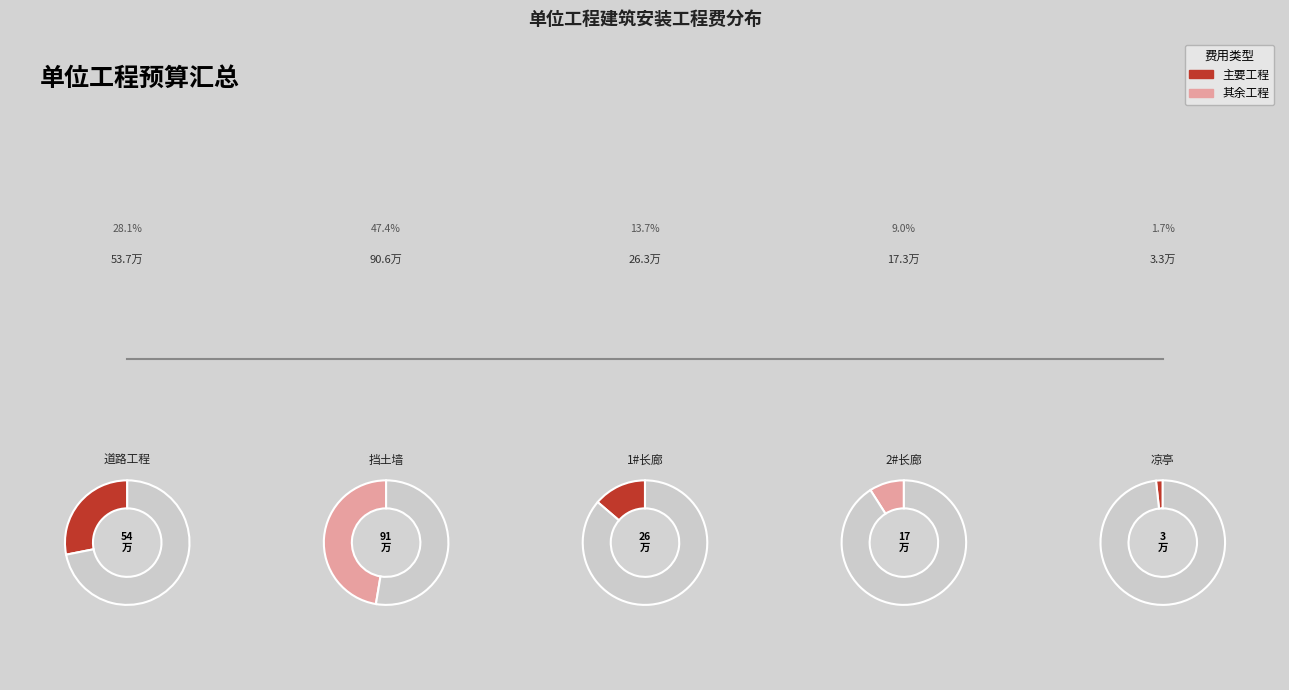

Is 道路工程 the majority of the pie?

No